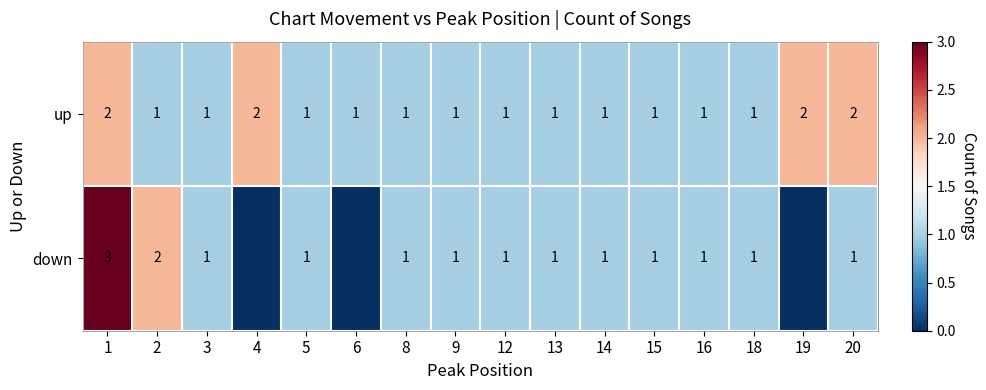

The up series shows 1 at 6. True or false?

True